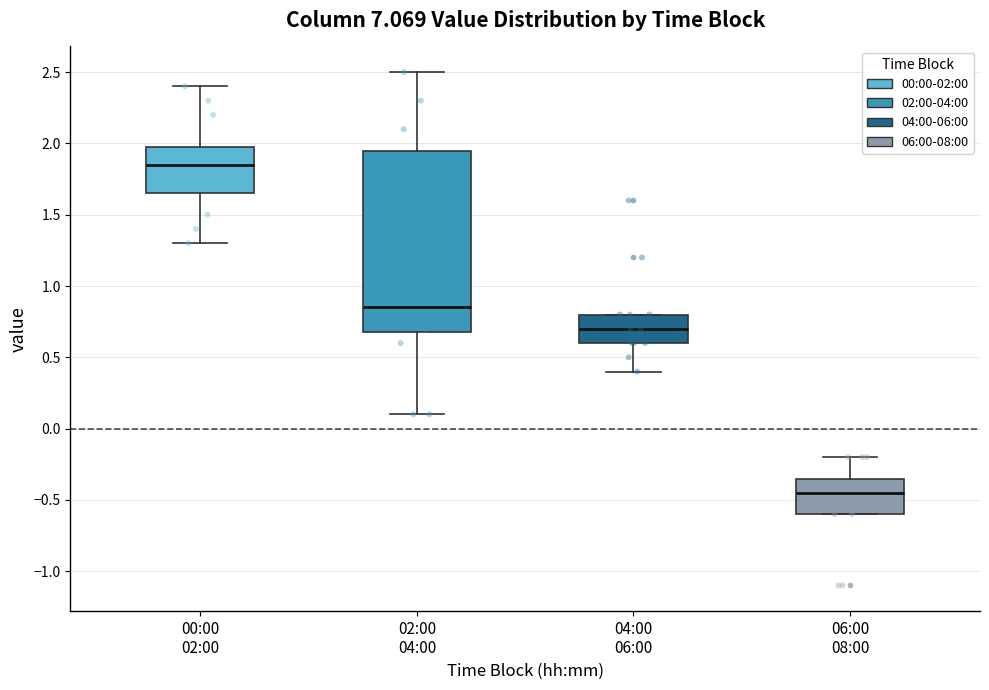

Reading left to right, read every box against the y-axis: the position of its median line, the range the box covers, and the ends of its whiskers. The values are not printed on the chart, so give them approximately, as read against the axis.

00:00 02:00: median 1.85, box 1.65 to 2.00, whiskers 1.30 to 2.40
02:00 04:00: median 0.85, box 0.70 to 1.95, whiskers 0.10 to 2.50
04:00 06:00: median 0.70, box 0.60 to 0.80, whiskers 0.40 to 0.80
06:00 08:00: median -0.45, box -0.60 to -0.35, whiskers -0.60 to -0.20